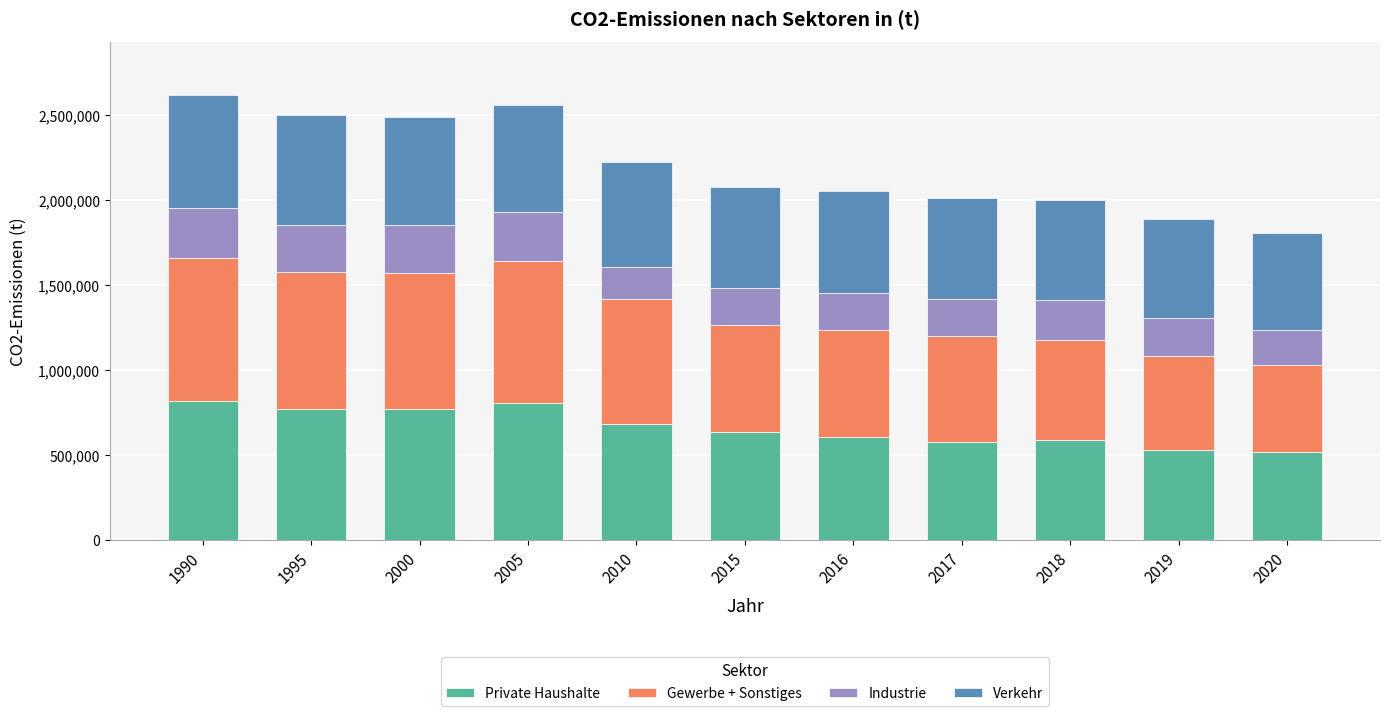

What is the minimum value for Private Haushalte?

521173.3